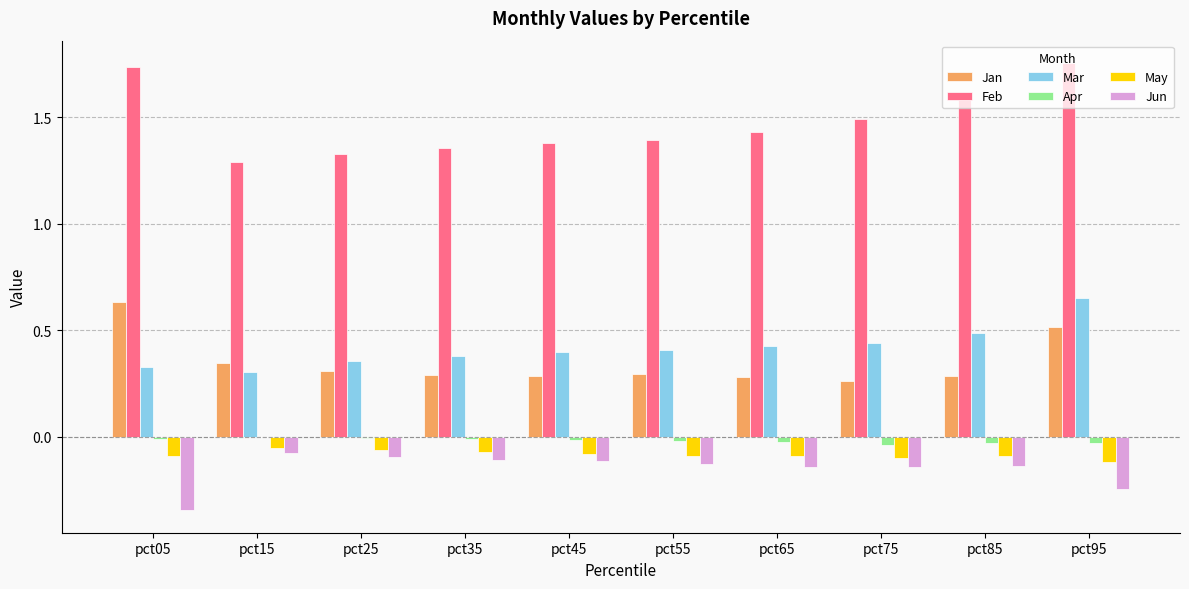

What is the sum of all Jan values?

3.5